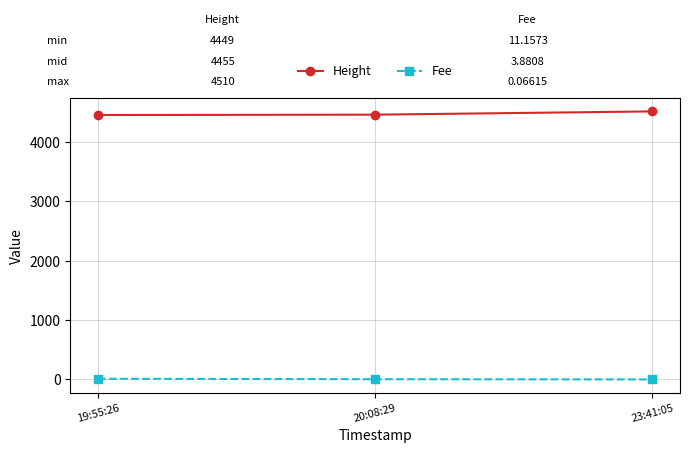

The value of Height at 20:08:29 is 7432.6. True or false?

False